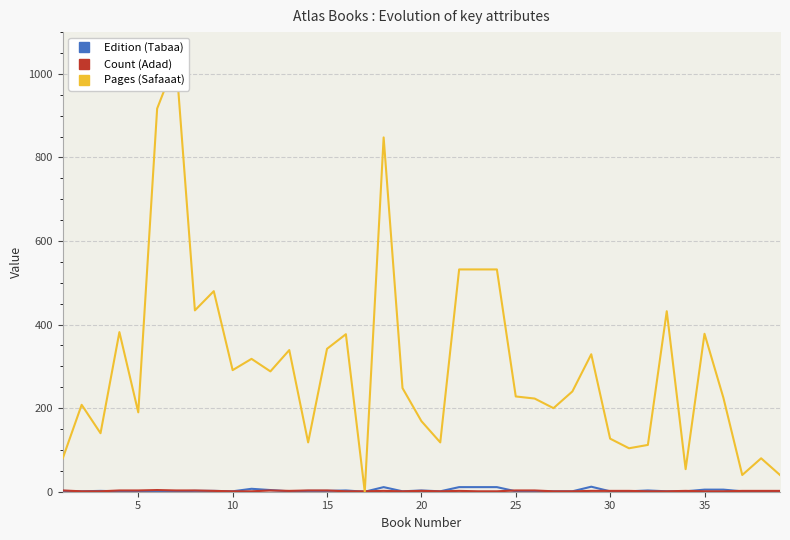

How many data points in Count (Adad) are above 2?

11